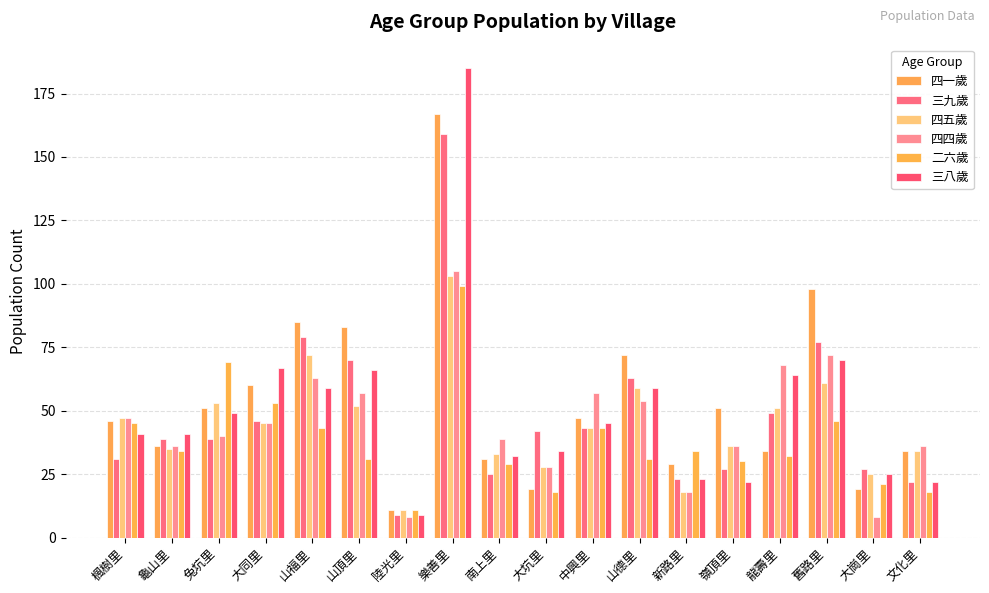

Is it true that 三八歲 equals 14 at 大坑里?

False